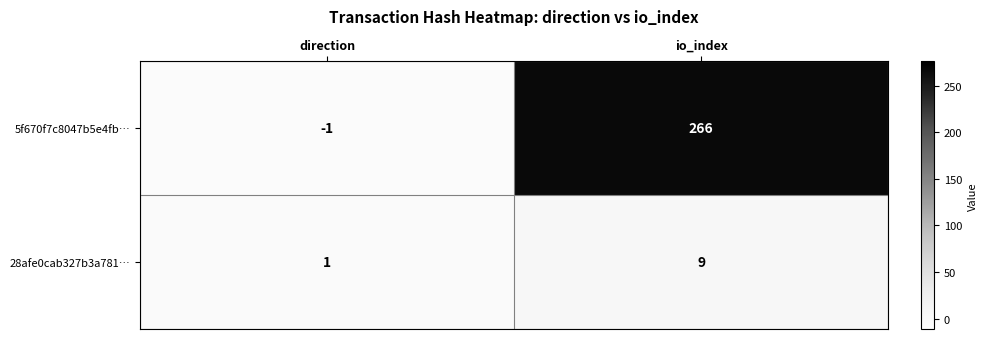

How many data points does each series have?

2